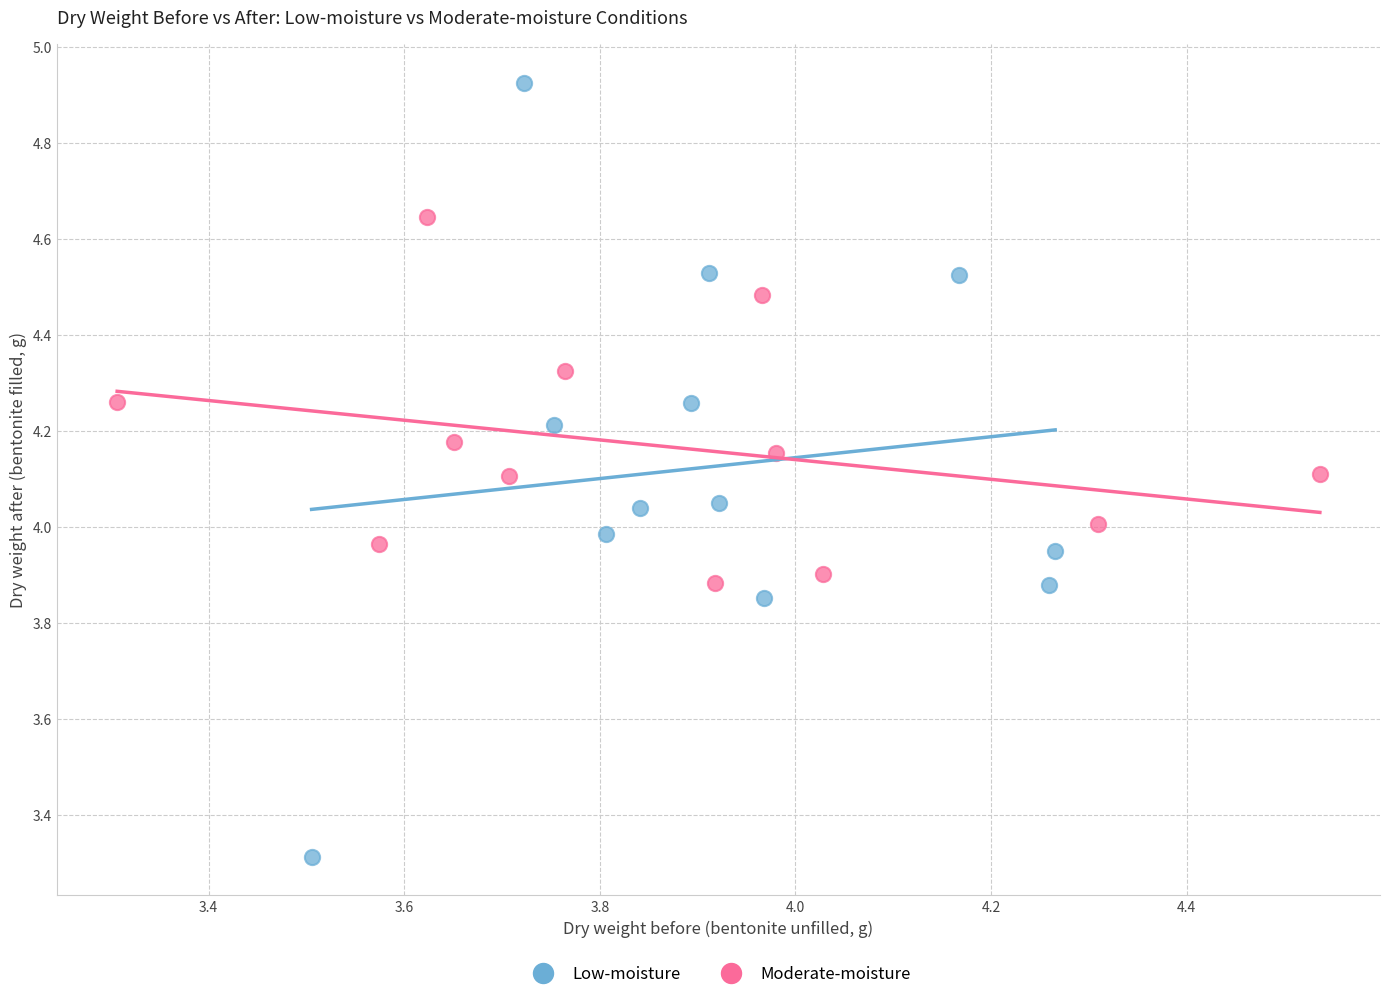

Which series has the widest spread of Y values?

Low-moisture